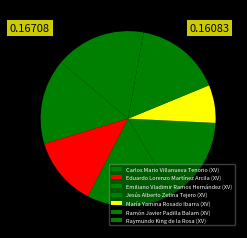

Does any single category account for the majority?

No